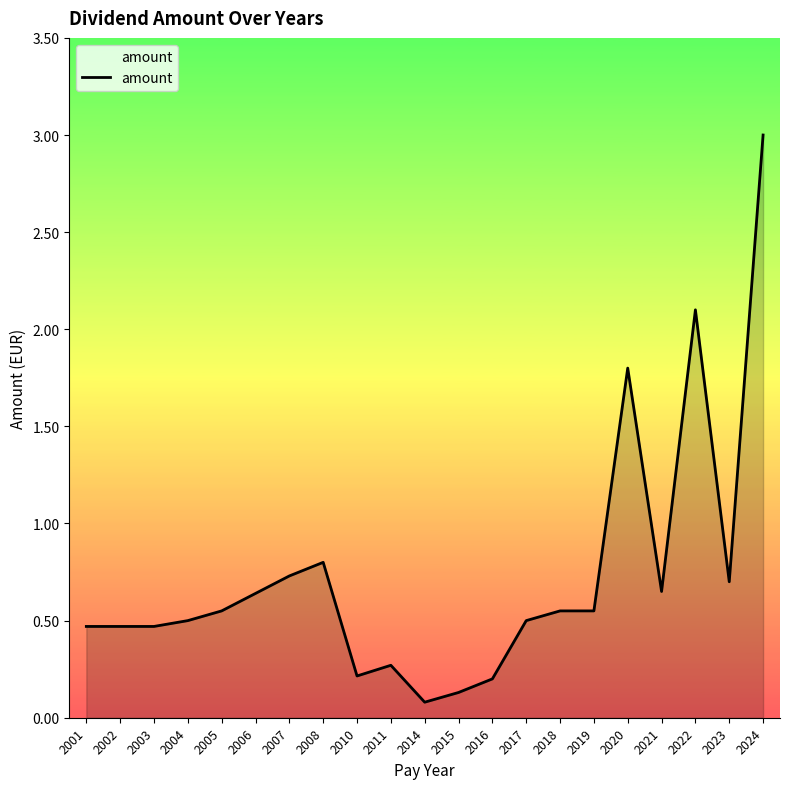

What is the minimum value shown in the chart?

0.1